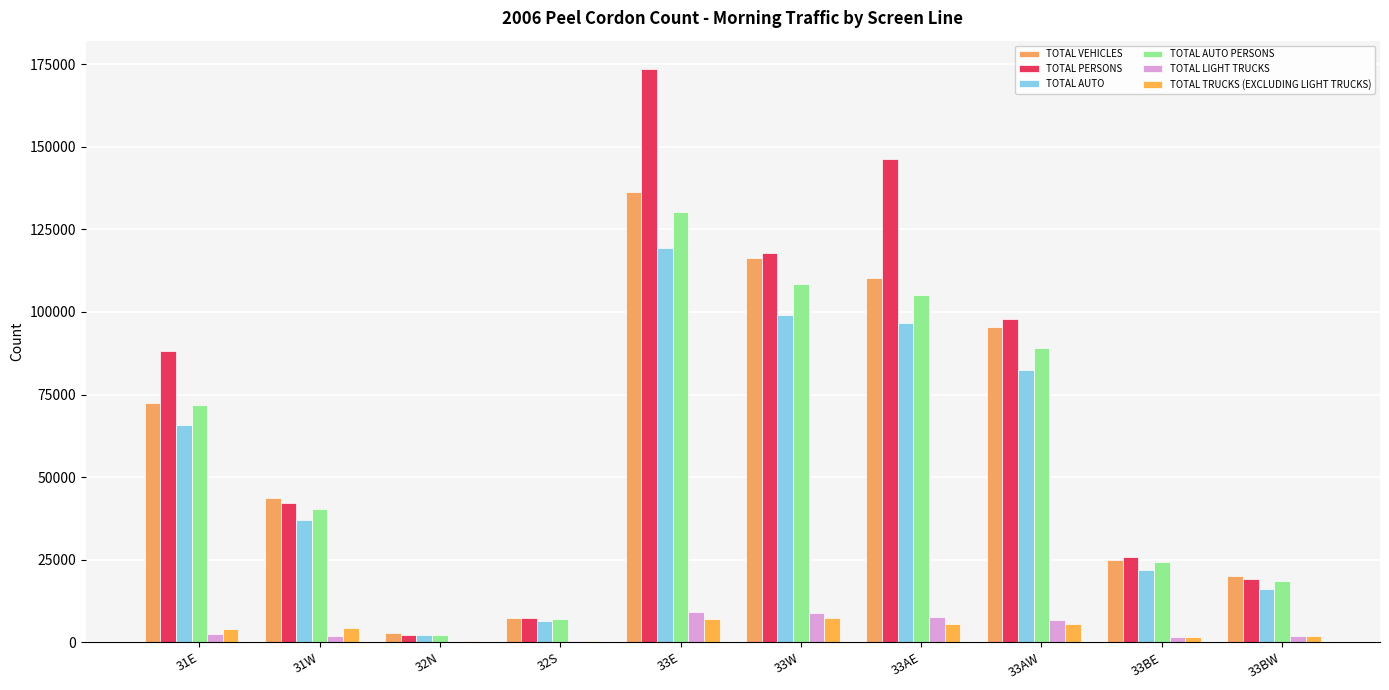

Does the chart contain stacked bars?

No